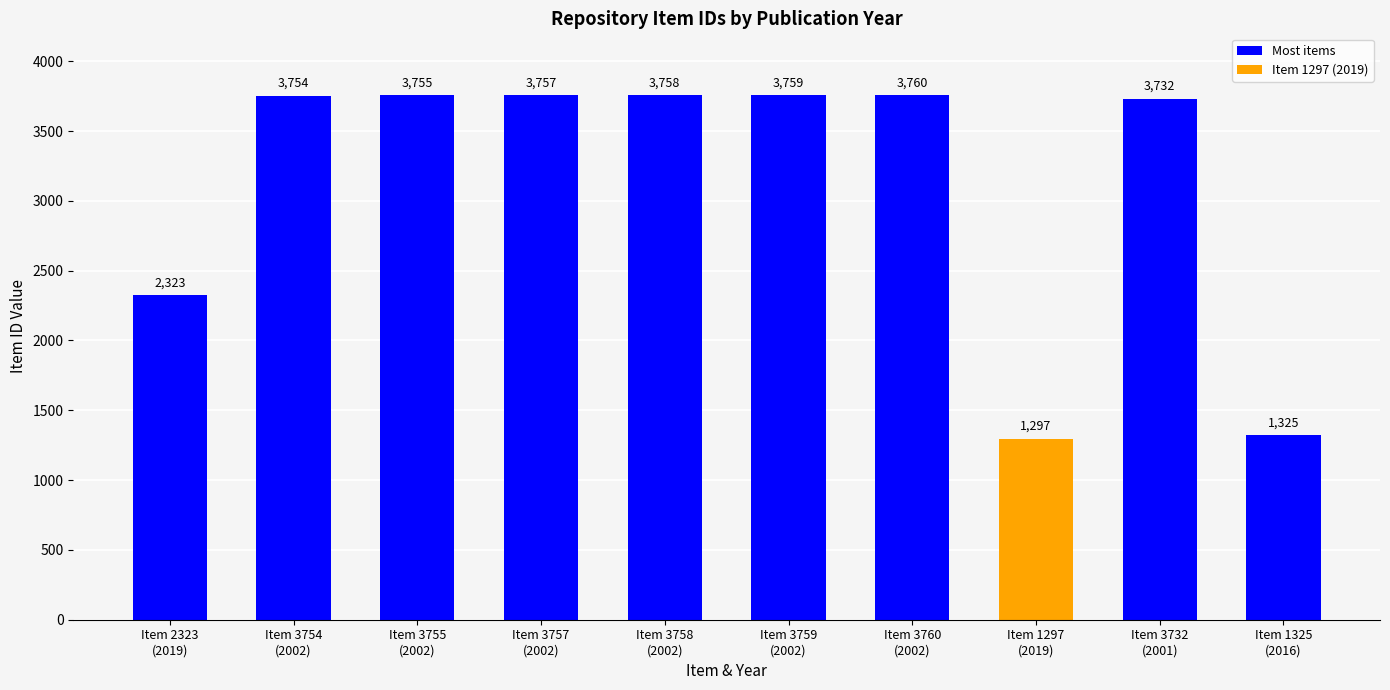

Where is the data nearest to the value 2528?

Item 2323
(2019)